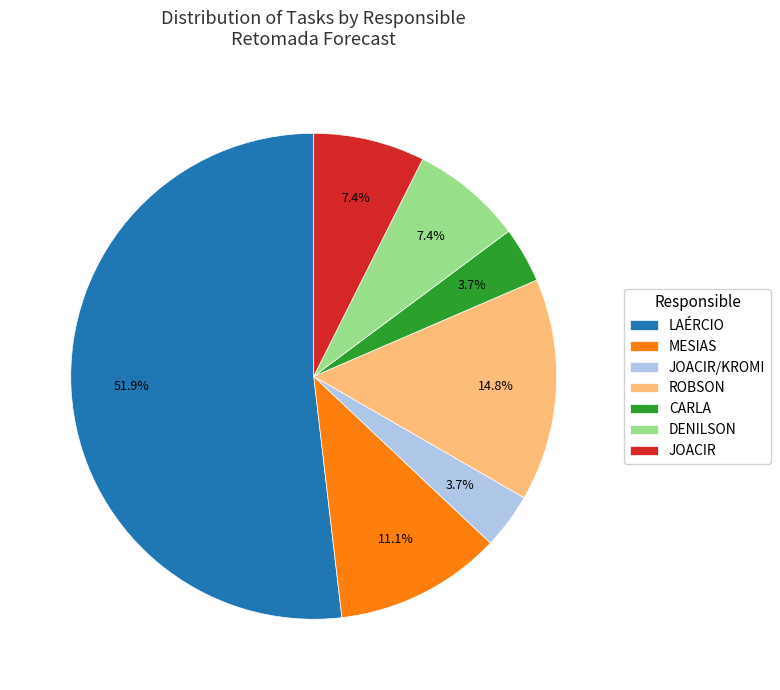

Between JOACIR and MESIAS, which is larger?

MESIAS